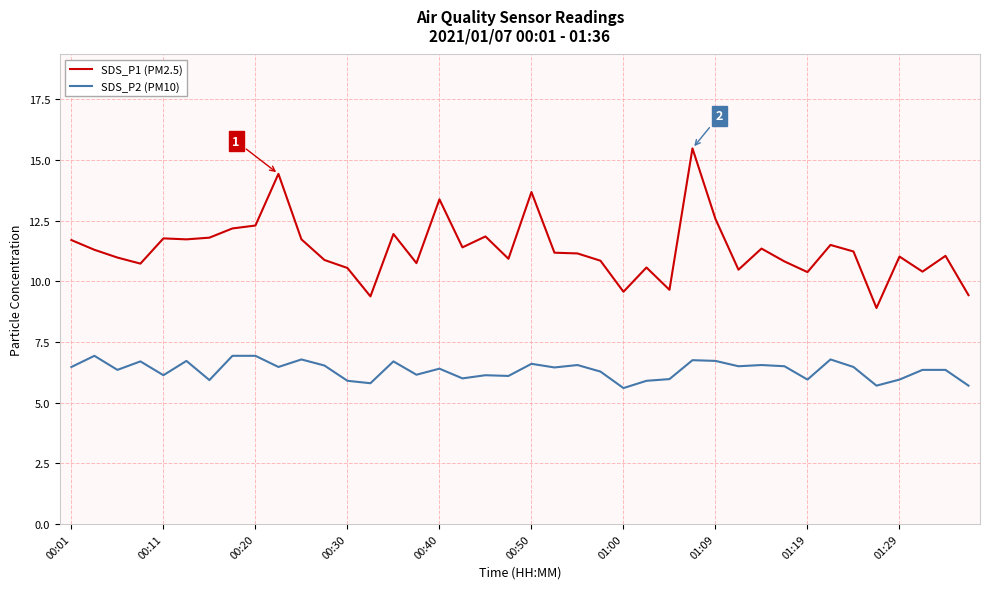

True or false: SDS_P1 (PM2.5) and SDS_P2 (PM10) cross at least once.

False